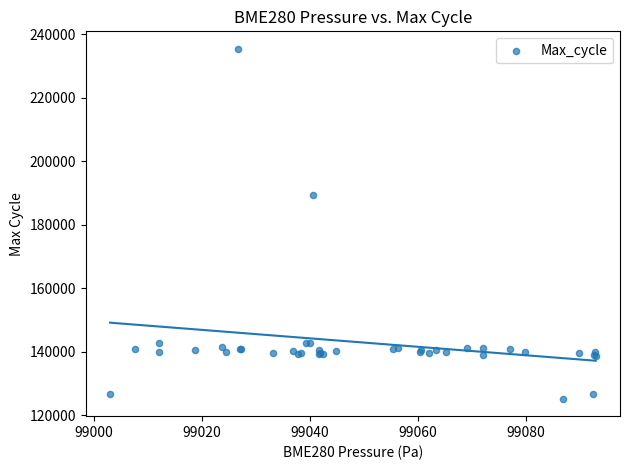

What Y value in the scatter plot is closest to 180384?

189439